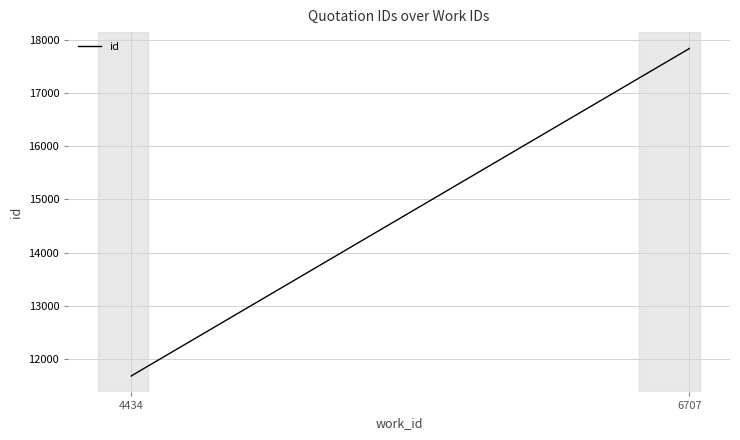

Read the value at 6707.

17833